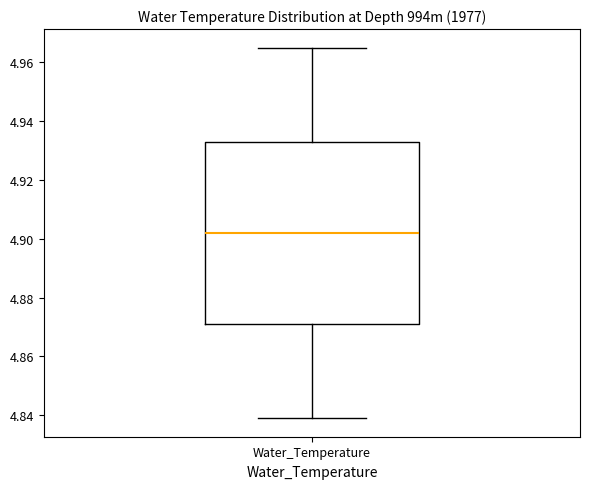

Read this box plot against the y-axis: the position of the median line, the range covered by the box, and the ends of both whiskers. The values are not printed on the chart, so give them approximately, as read against the axis.

median 4.902, box 4.872 to 4.934, whiskers 4.840 to 4.966